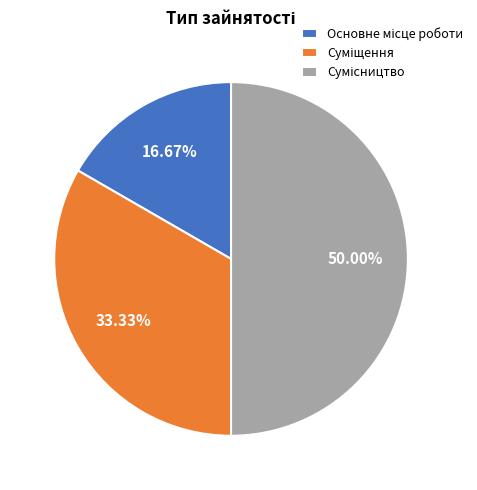

Between Суміщення and Основне місце роботи, which is larger?

Суміщення